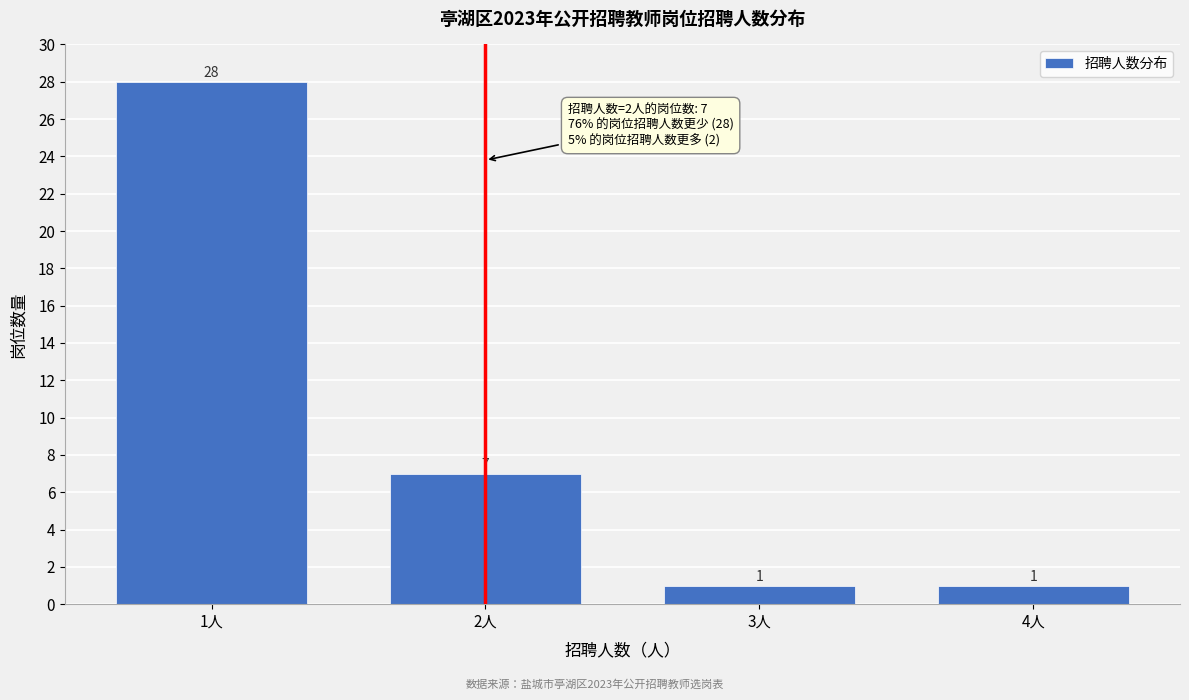

Reading left to right, extract all data points from this chart.

28	7	1	1